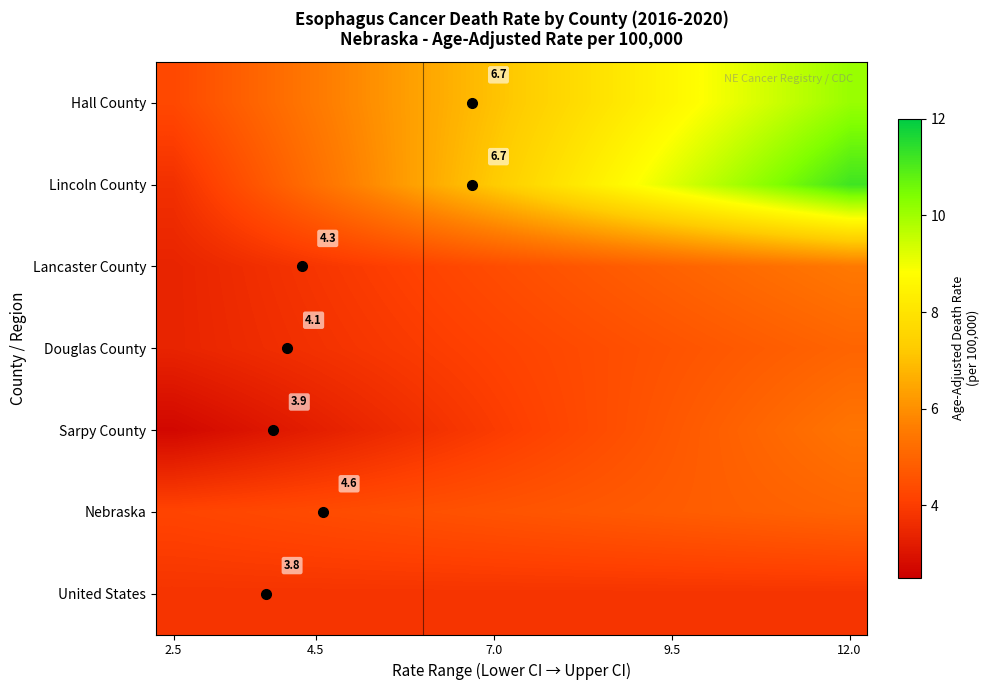

What is the total value across all series at 2.5?

25.5